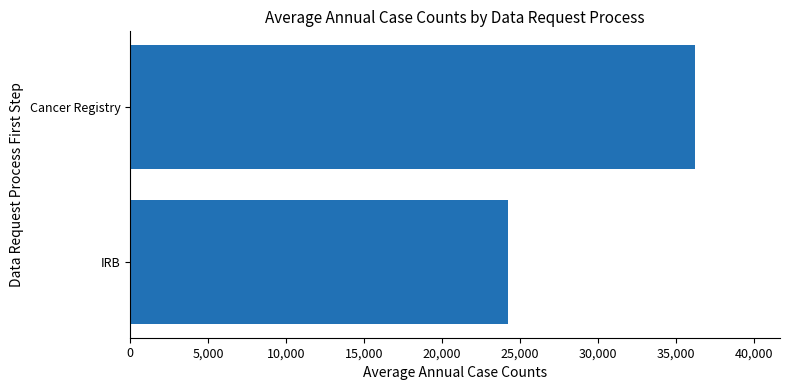

The value at IRB is 43241.0. True or false?

False